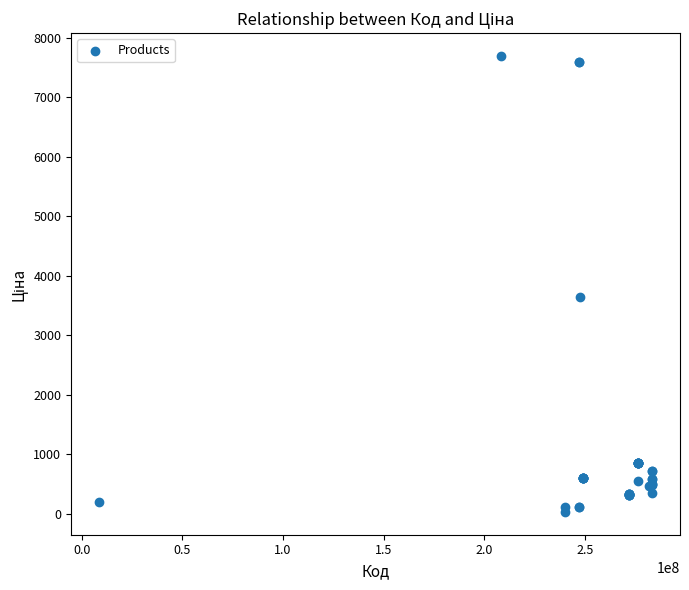

What Y value in the scatter plot is closest to 3862?

3646.5